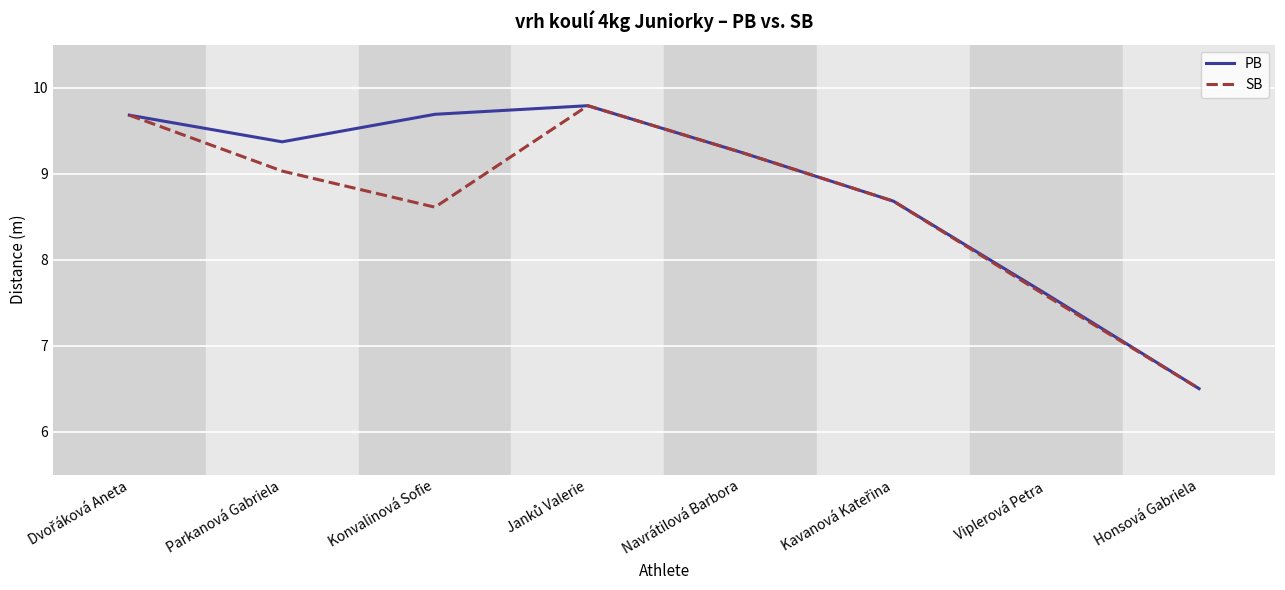

Between Konvalinová Sofie and Viplerová Petra, which series saw the biggest shift?

PB